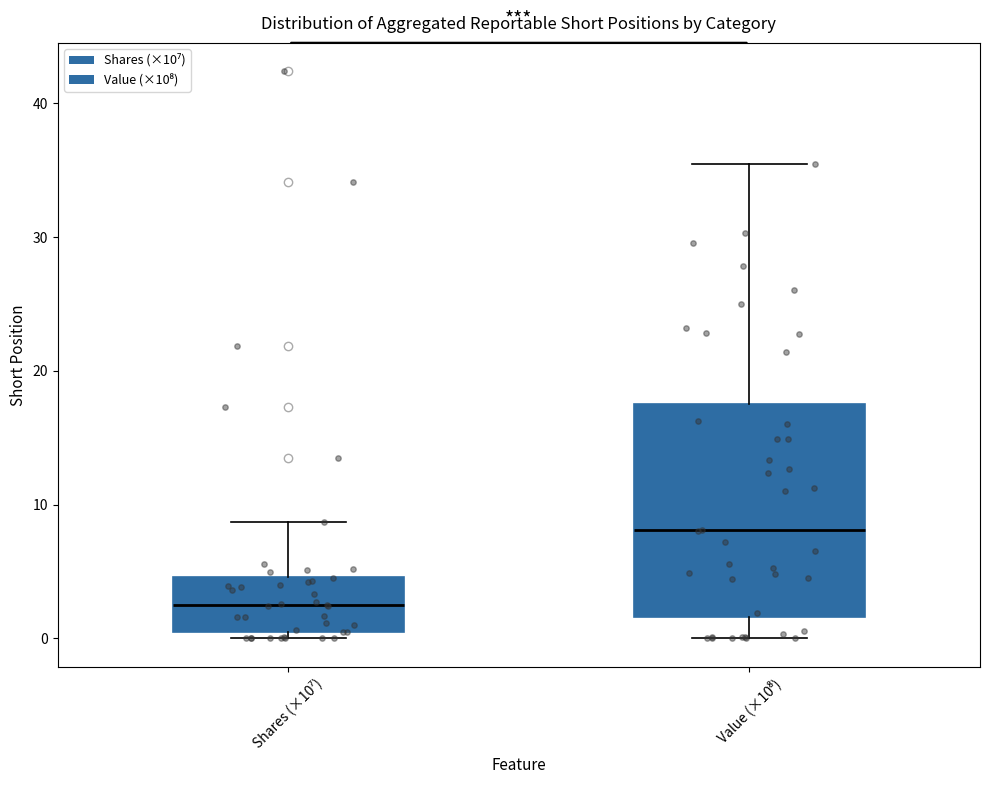

Where does the lower whisker of the box for Value (×10⁸) end on the y-axis? The values are not printed on the chart, so give them approximately, as read against the axis.

0